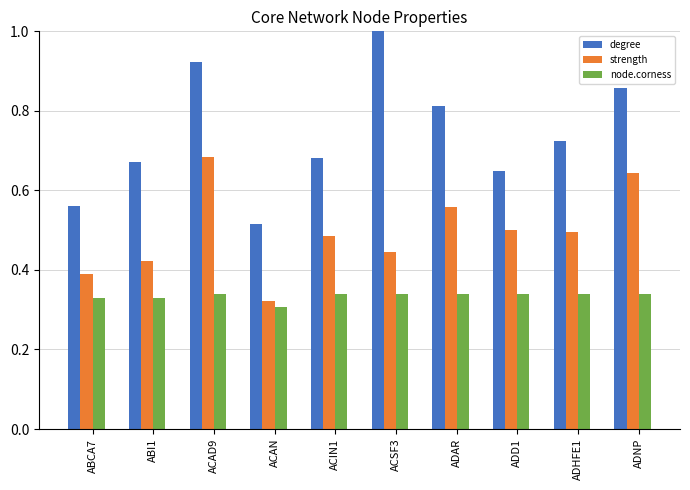

True or false: node.corness has a value of 0.5 at ADHFE1.

False